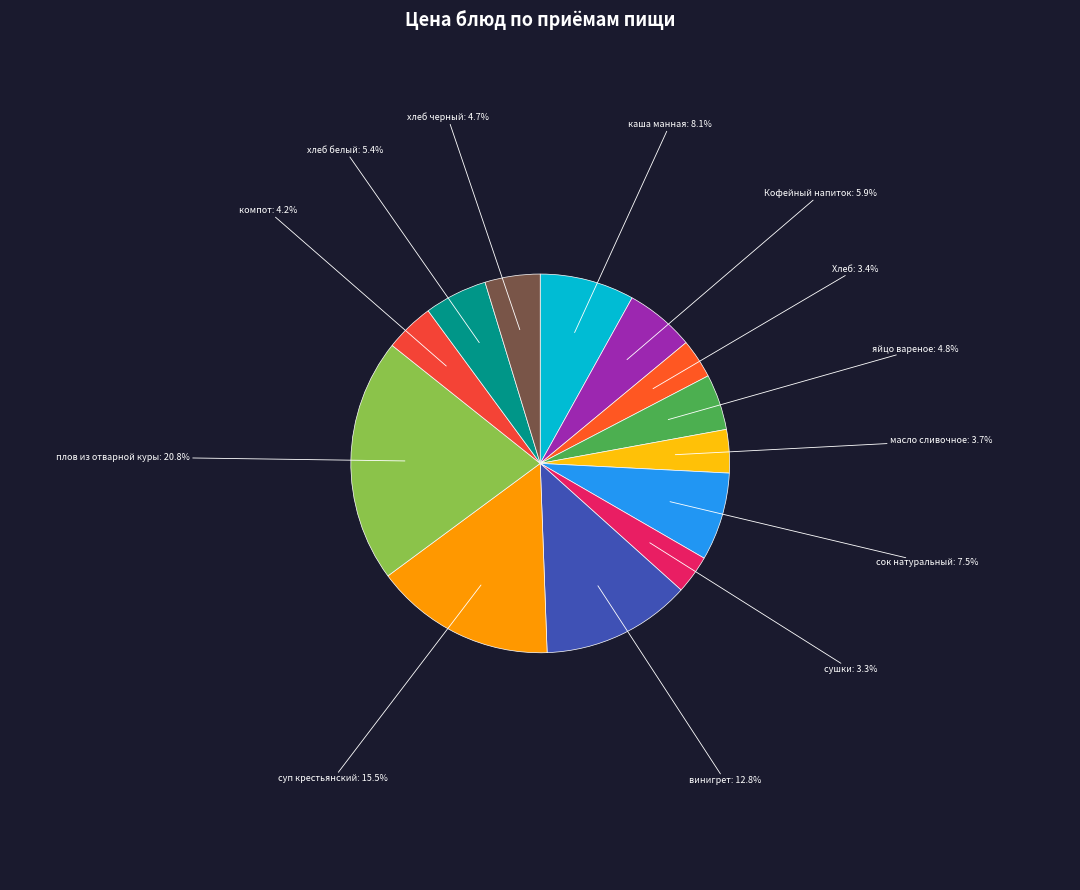

Is компот the majority of the pie?

No